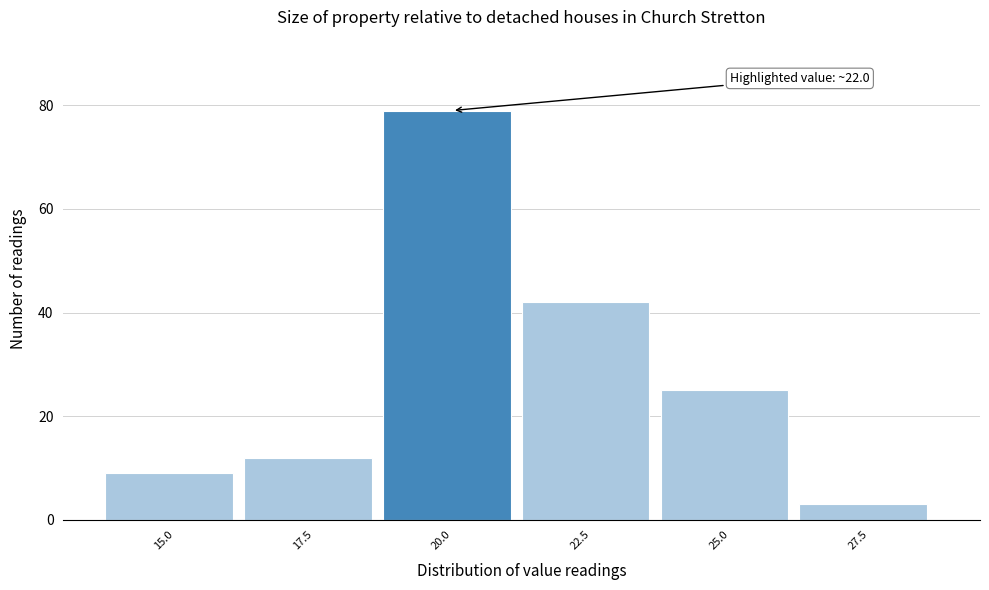

Reading left to right, list all the values displayed in this chart.

15.0=9	17.5=12	20.0=79	22.5=42	25.0=25	27.5=3